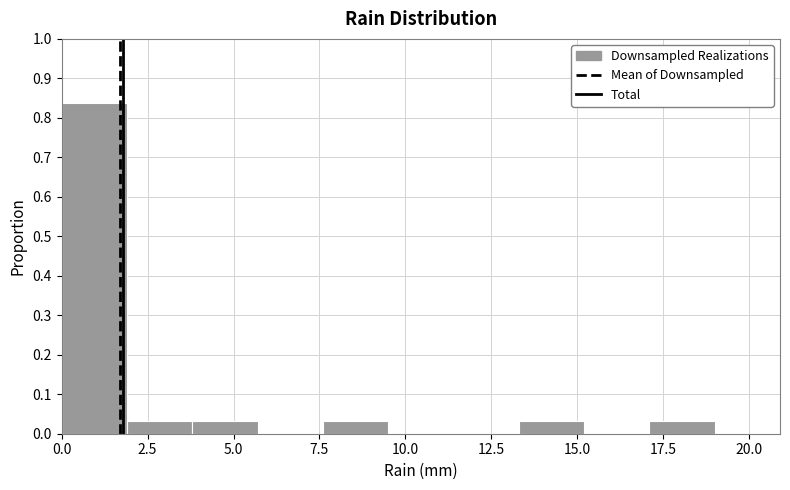

Around what value on the x-axis is the tallest bar? Give the approximate position of its centre, as read against the axis.

1.0